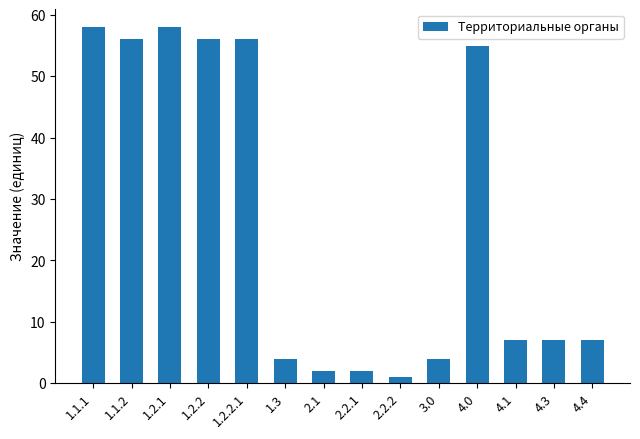

Are the bars horizontal?

No